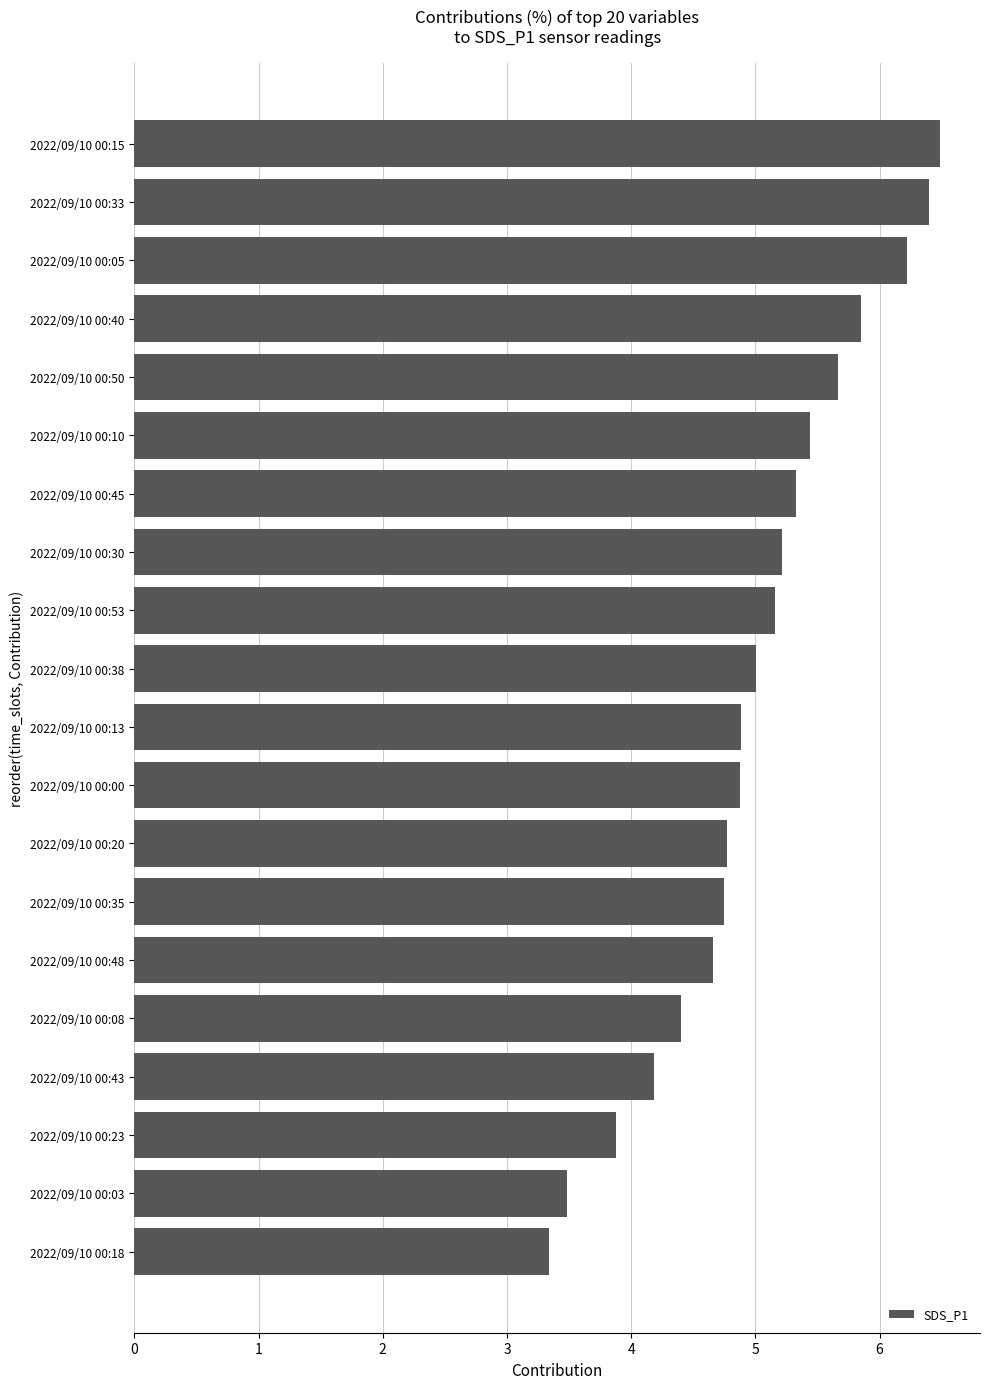

True or false: the data shows 7.9 at 2022/09/10 00:20.

False